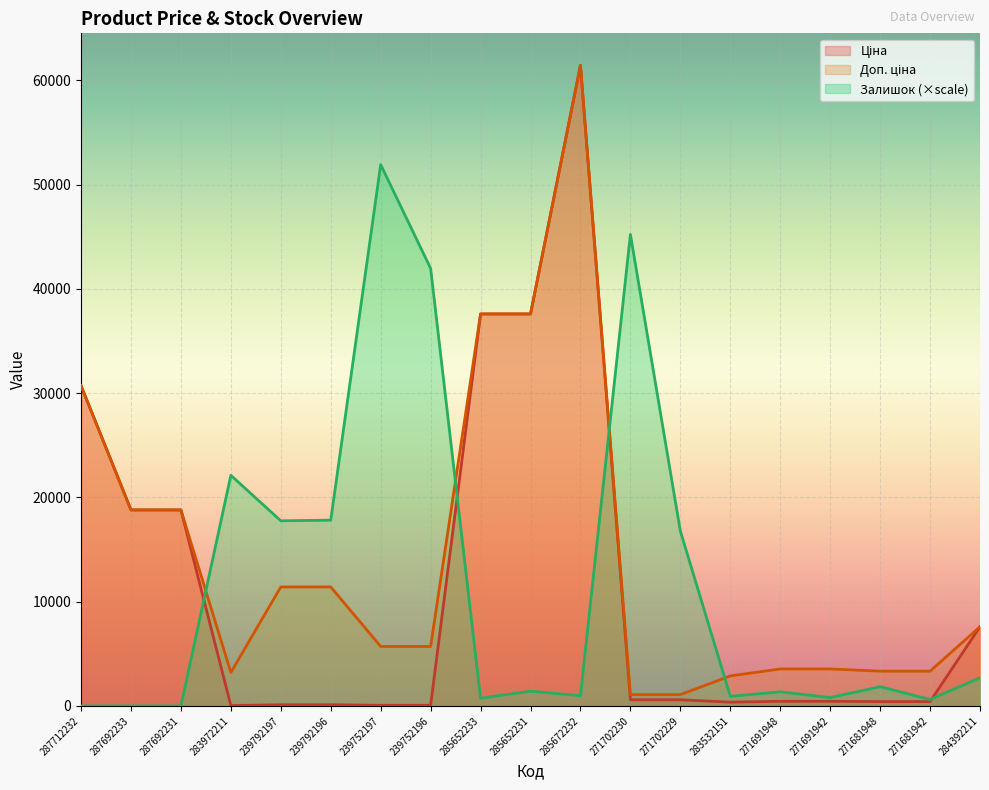

What is the minimum value for Ціна?

32.0